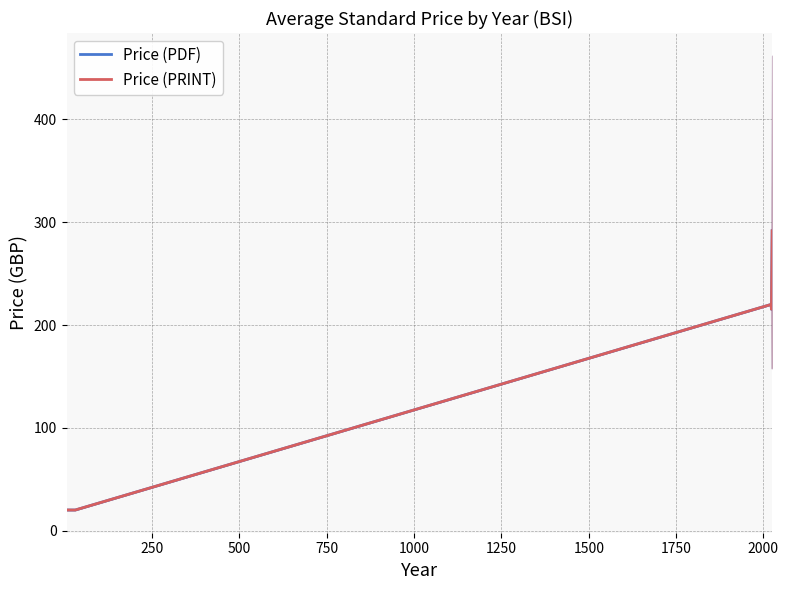

What is the value of the Price (PDF) point at the 5th from the left?

20.0